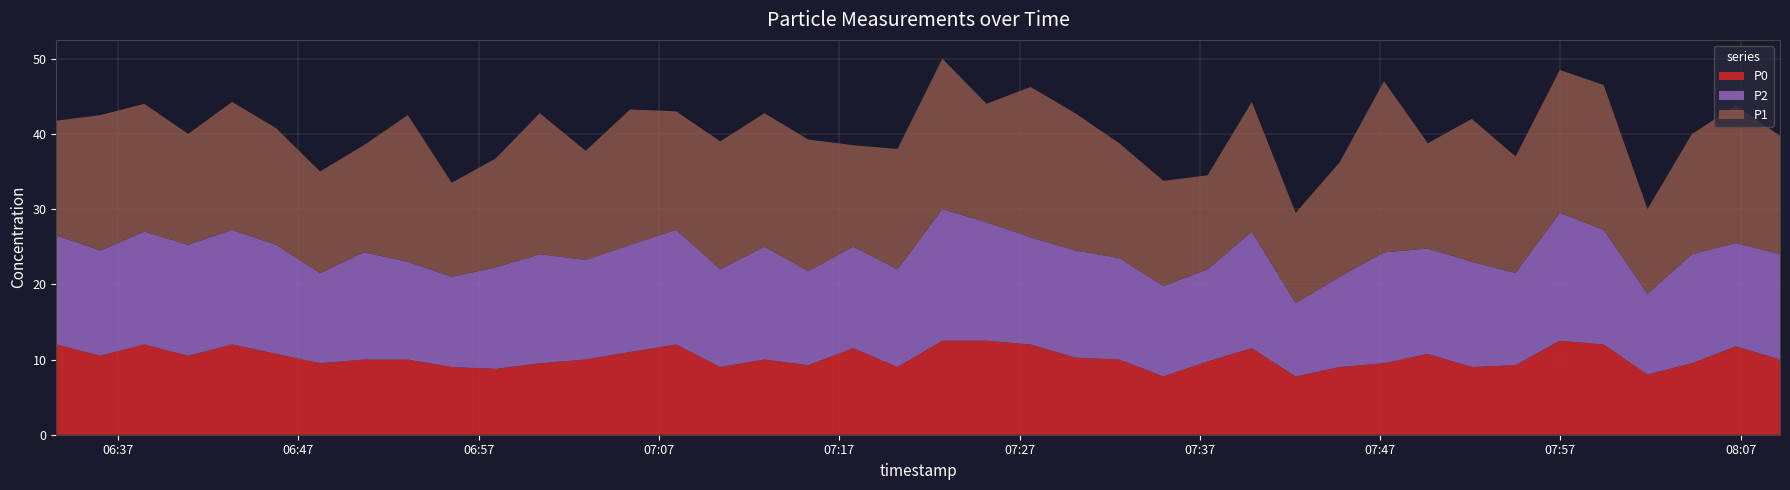

Reading left to right, what are all the values shown in this chart?

P1: 2023-02-15T06:33:34=15.2	2023-02-15T06:36:01=18.0	2023-02-15T06:38:27=17.0	2023-02-15T06:40:53=14.8	2023-02-15T06:43:19=17.0	2023-02-15T06:45:46=15.5	2023-02-15T06:48:12=13.5	2023-02-15T06:50:38=14.2	2023-02-15T06:53:04=19.5	2023-02-15T06:55:30=12.5	2023-02-15T06:57:57=14.5	2023-02-15T07:00:23=18.8	2023-02-15T07:02:56=14.5	2023-02-15T07:05:24=18.0	2023-02-15T07:07:57=15.8	2023-02-15T07:10:24=17.0	2023-02-15T07:12:51=17.8	2023-02-15T07:15:17=17.5	2023-02-15T07:17:46=13.5	2023-02-15T07:20:14=16.0	2023-02-15T07:22:43=20.0	2023-02-15T07:25:10=15.8	2023-02-15T07:27:37=20.0	2023-02-15T07:30:05=18.2	2023-02-15T07:32:32=15.2	2023-02-15T07:34:59=14.0	2023-02-15T07:37:26=12.5	2023-02-15T07:39:53=17.2	2023-02-15T07:42:19=12.0	2023-02-15T07:44:46=15.2	2023-02-15T07:47:13=22.8	2023-02-15T07:49:39=14.0	2023-02-15T07:52:05=19.0	2023-02-15T07:54:31=15.5	2023-02-15T07:56:58=19.0	2023-02-15T07:59:24=19.2	2023-02-15T08:01:50=11.2	2023-02-15T08:04:18=16.0	2023-02-15T08:06:44=18.2	2023-02-15T08:09:11=15.8
P2: 2023-02-15T06:33:34=14.5	2023-02-15T06:36:01=14.0	2023-02-15T06:38:27=15.0	2023-02-15T06:40:53=14.8	2023-02-15T06:43:19=15.2	2023-02-15T06:45:46=14.5	2023-02-15T06:48:12=12.0	2023-02-15T06:50:38=14.2	2023-02-15T06:53:04=13.0	2023-02-15T06:55:30=12.0	2023-02-15T06:57:57=13.5	2023-02-15T07:00:23=14.5	2023-02-15T07:02:56=13.2	2023-02-15T07:05:24=14.2	2023-02-15T07:07:57=15.2	2023-02-15T07:10:24=13.0	2023-02-15T07:12:51=15.0	2023-02-15T07:15:17=12.5	2023-02-15T07:17:46=13.5	2023-02-15T07:20:14=13.0	2023-02-15T07:22:43=17.5	2023-02-15T07:25:10=15.8	2023-02-15T07:27:37=14.2	2023-02-15T07:30:05=14.2	2023-02-15T07:32:32=13.5	2023-02-15T07:34:59=12.0	2023-02-15T07:37:26=12.2	2023-02-15T07:39:53=15.5	2023-02-15T07:42:19=9.8	2023-02-15T07:44:46=12.0	2023-02-15T07:47:13=14.8	2023-02-15T07:49:39=14.0	2023-02-15T07:52:05=14.0	2023-02-15T07:54:31=12.2	2023-02-15T07:56:58=17.0	2023-02-15T07:59:24=15.2	2023-02-15T08:01:50=10.8	2023-02-15T08:04:18=14.5	2023-02-15T08:06:44=13.8	2023-02-15T08:09:11=14.0
P0: 2023-02-15T06:33:34=12.0	2023-02-15T06:36:01=10.5	2023-02-15T06:38:27=12.0	2023-02-15T06:40:53=10.5	2023-02-15T06:43:19=12.0	2023-02-15T06:45:46=10.8	2023-02-15T06:48:12=9.5	2023-02-15T06:50:38=10.0	2023-02-15T06:53:04=10.0	2023-02-15T06:55:30=9.0	2023-02-15T06:57:57=8.8	2023-02-15T07:00:23=9.5	2023-02-15T07:02:56=10.0	2023-02-15T07:05:24=11.0	2023-02-15T07:07:57=12.0	2023-02-15T07:10:24=9.0	2023-02-15T07:12:51=10.0	2023-02-15T07:15:17=9.2	2023-02-15T07:17:46=11.5	2023-02-15T07:20:14=9.0	2023-02-15T07:22:43=12.5	2023-02-15T07:25:10=12.5	2023-02-15T07:27:37=12.0	2023-02-15T07:30:05=10.2	2023-02-15T07:32:32=10.0	2023-02-15T07:34:59=7.8	2023-02-15T07:37:26=9.8	2023-02-15T07:39:53=11.5	2023-02-15T07:42:19=7.8	2023-02-15T07:44:46=9.0	2023-02-15T07:47:13=9.5	2023-02-15T07:49:39=10.8	2023-02-15T07:52:05=9.0	2023-02-15T07:54:31=9.2	2023-02-15T07:56:58=12.5	2023-02-15T07:59:24=12.0	2023-02-15T08:01:50=8.0	2023-02-15T08:04:18=9.5	2023-02-15T08:06:44=11.8	2023-02-15T08:09:11=10.0